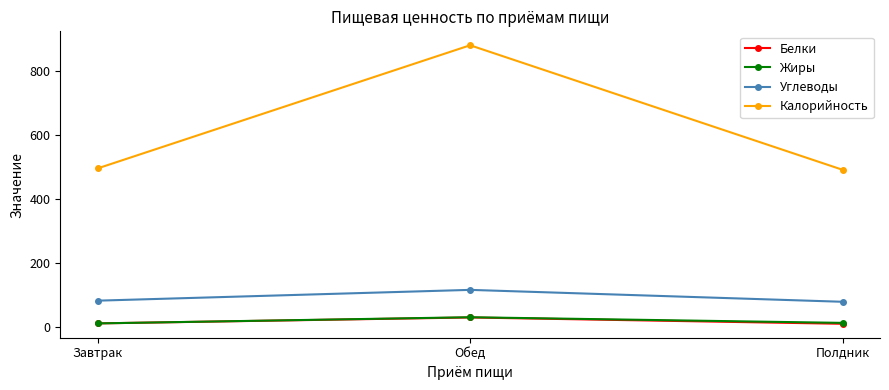

Is it true that Калорийность equals 880.8 at Обед?

True